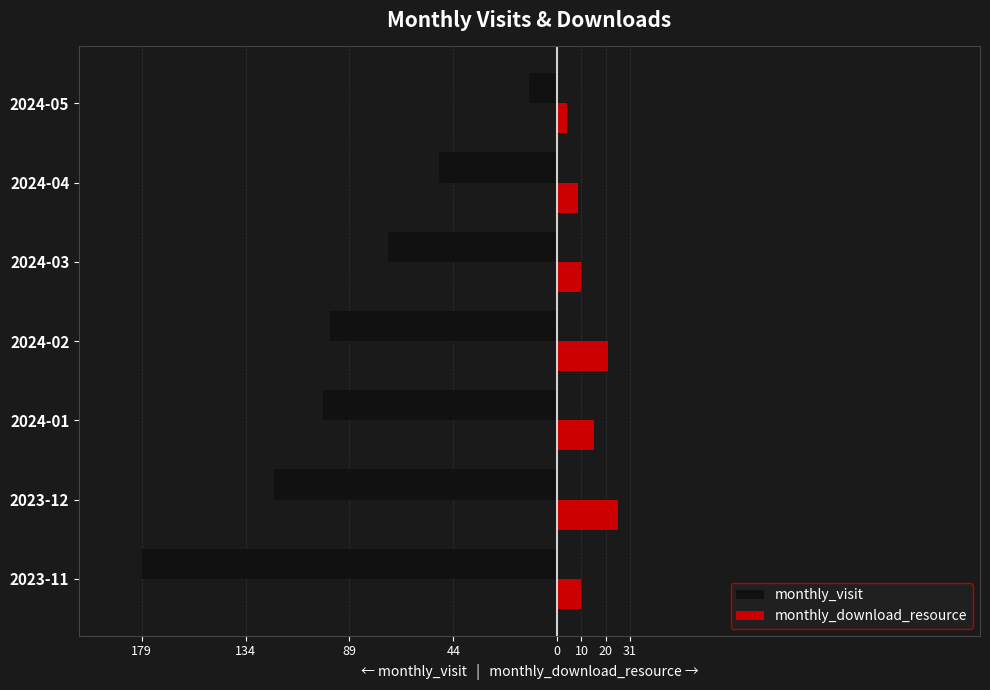

How many groups of bars are there?

7